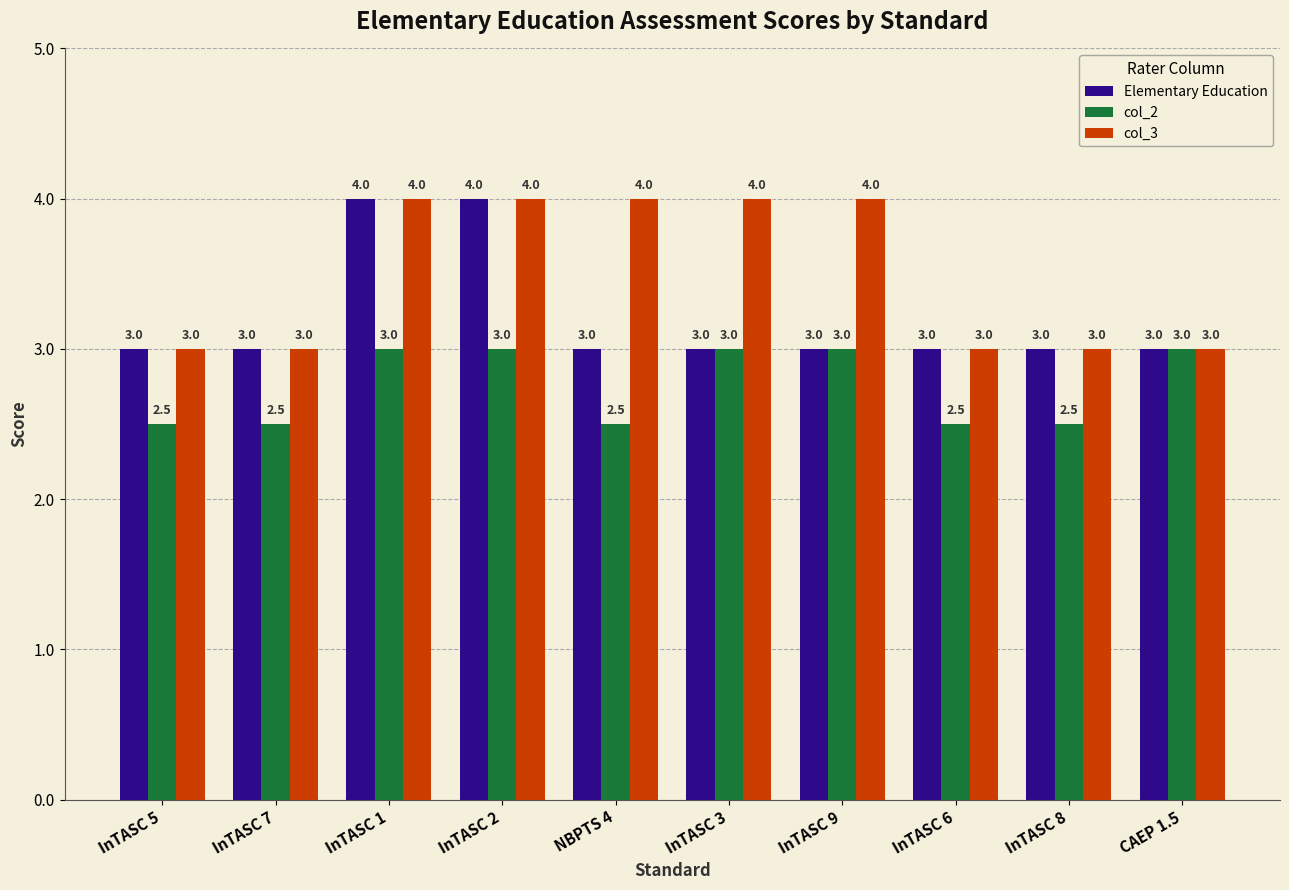

What is the total value across all series at InTASC 1?

11.0